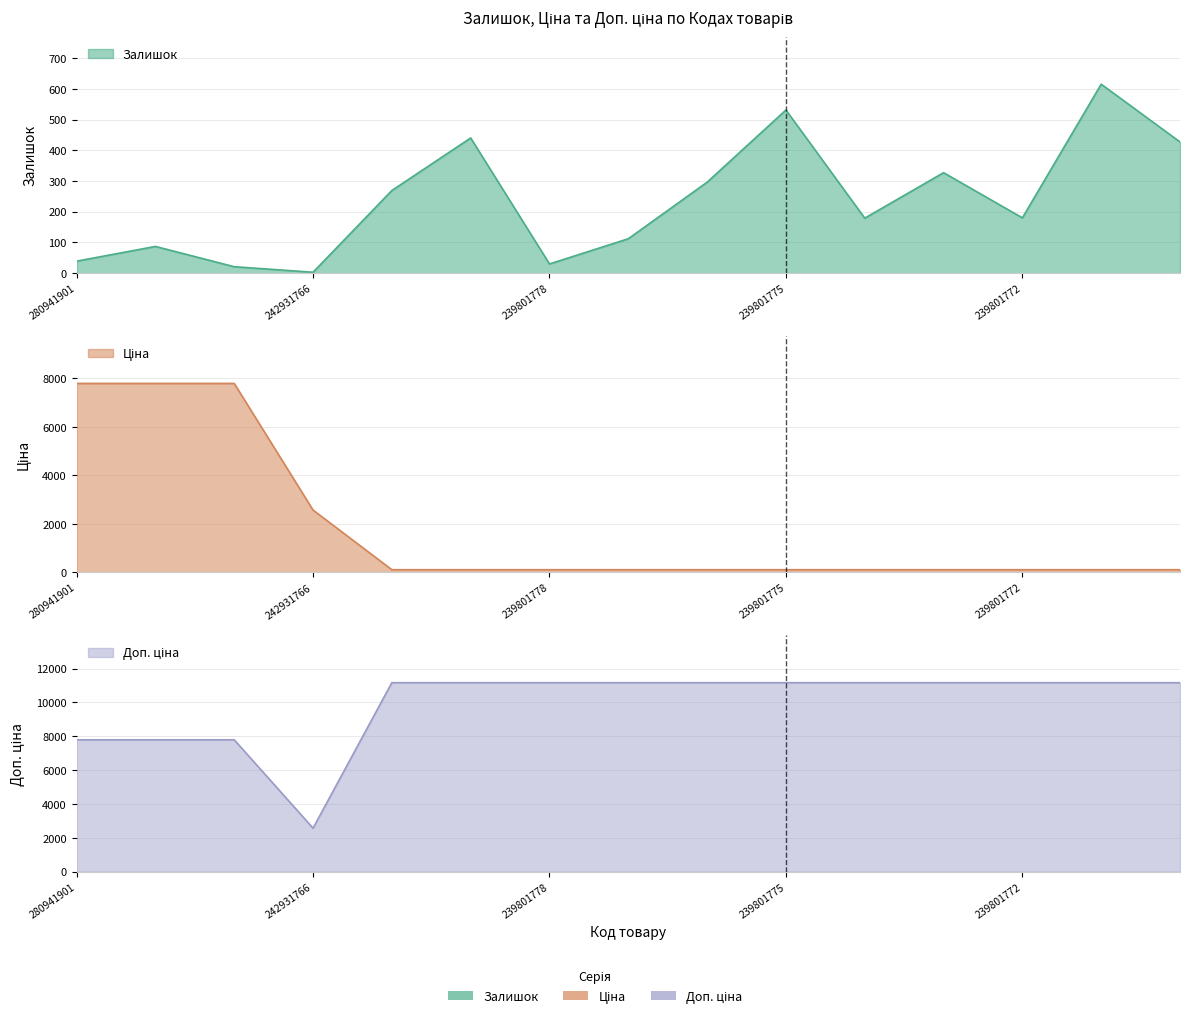

Between 239801771 and 239801775, which is larger?

239801771